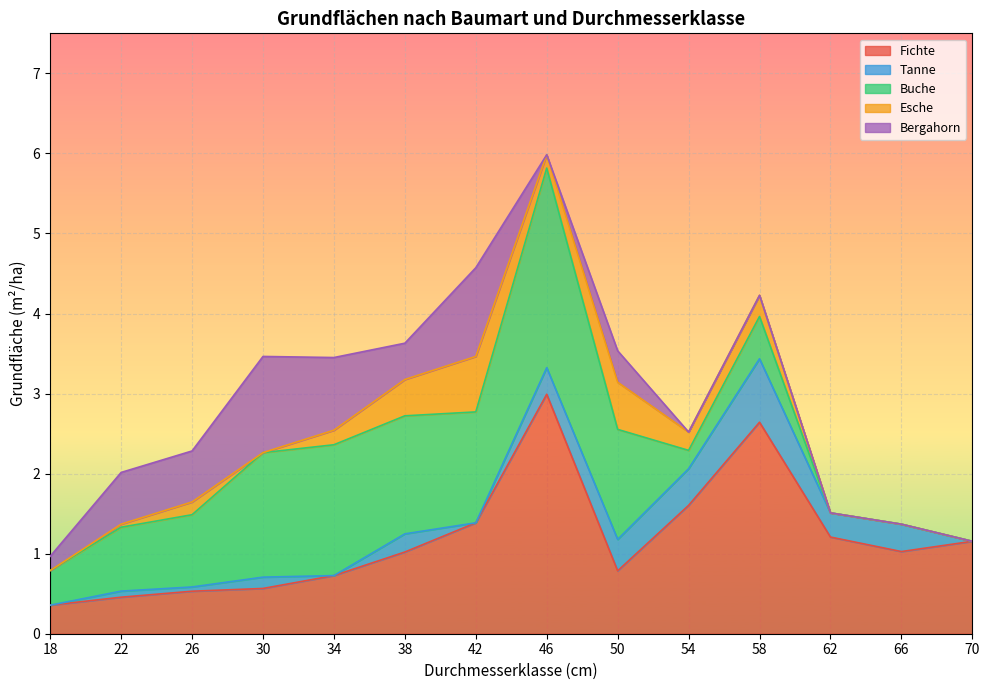

The value of Buche at 46 is 2.5. True or false?

True